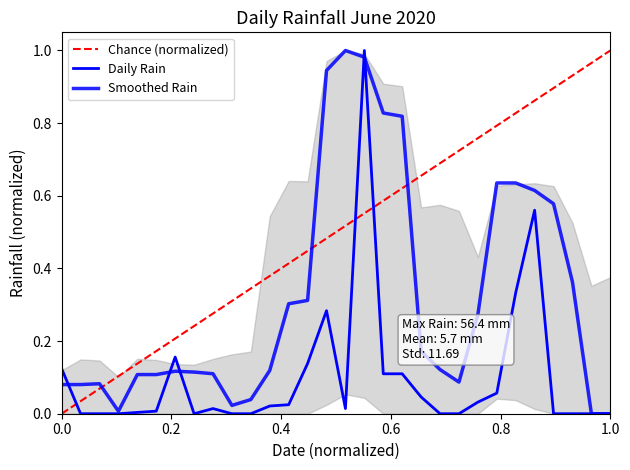

Does the chart display data point markers on the line(s)?

No